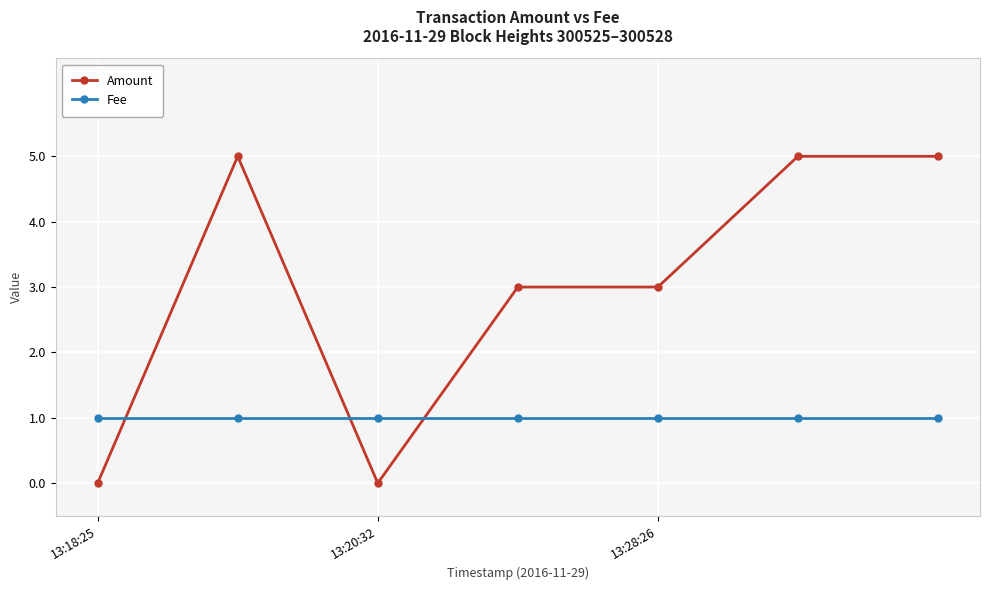

Which series has the widest spread of values?

Amount